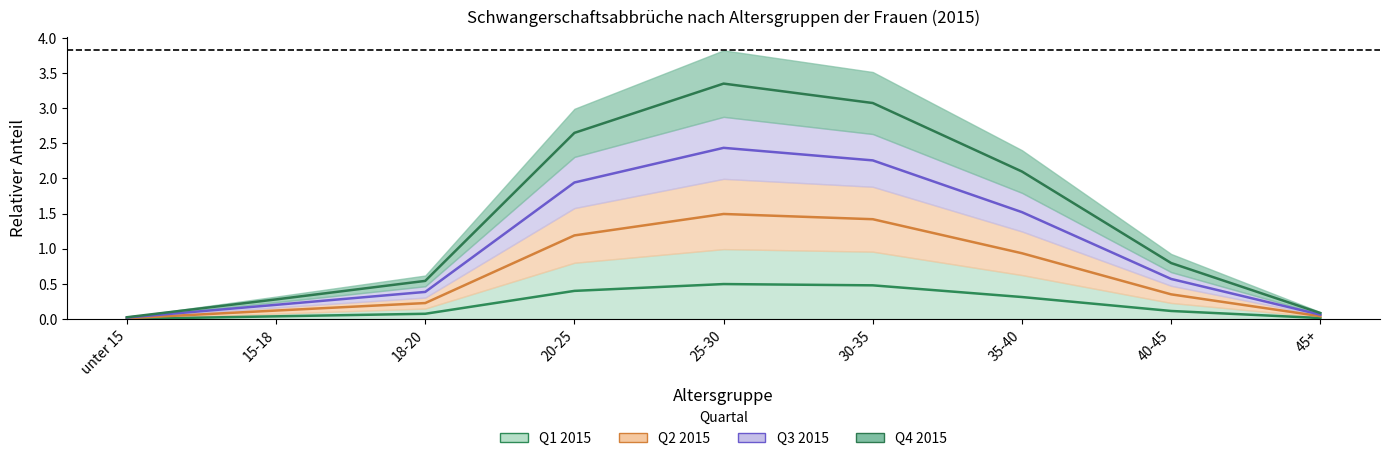

Which category has the lowest value in the Q2 2015 series?

unter 15